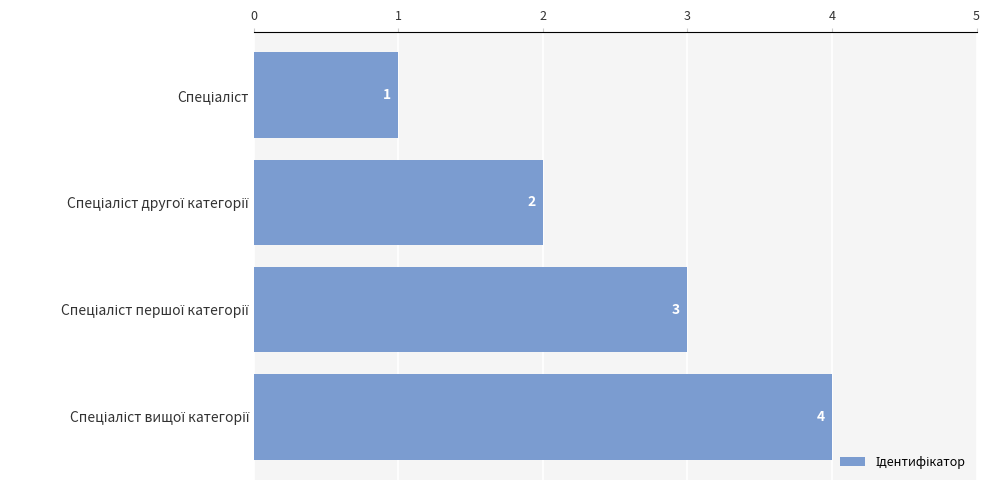

What is the maximum value shown in the chart?

4